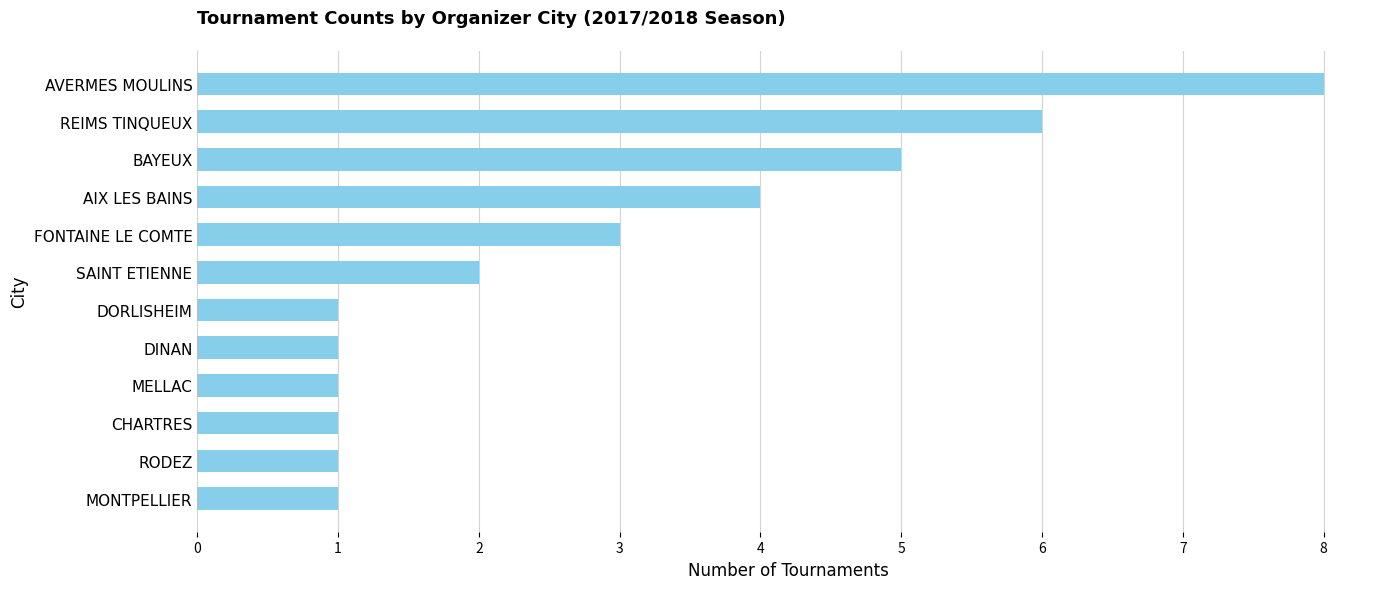

What is the average value?

3